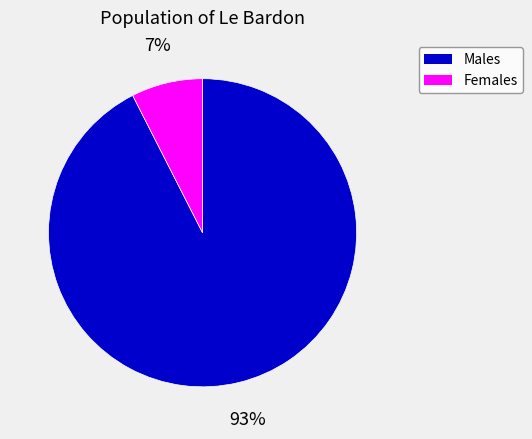

Rank the categories by value from highest to lowest.

Males, Females